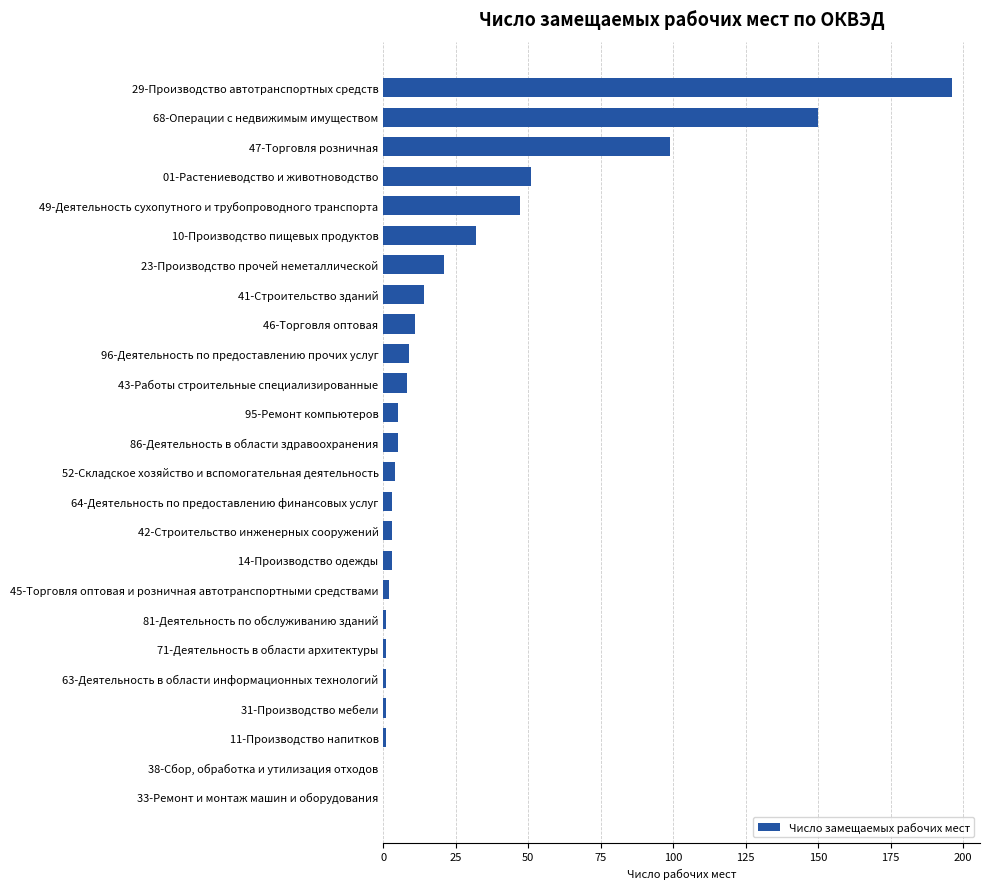

Which category has the highest value across all series?

29-Производство автотранспортных средств